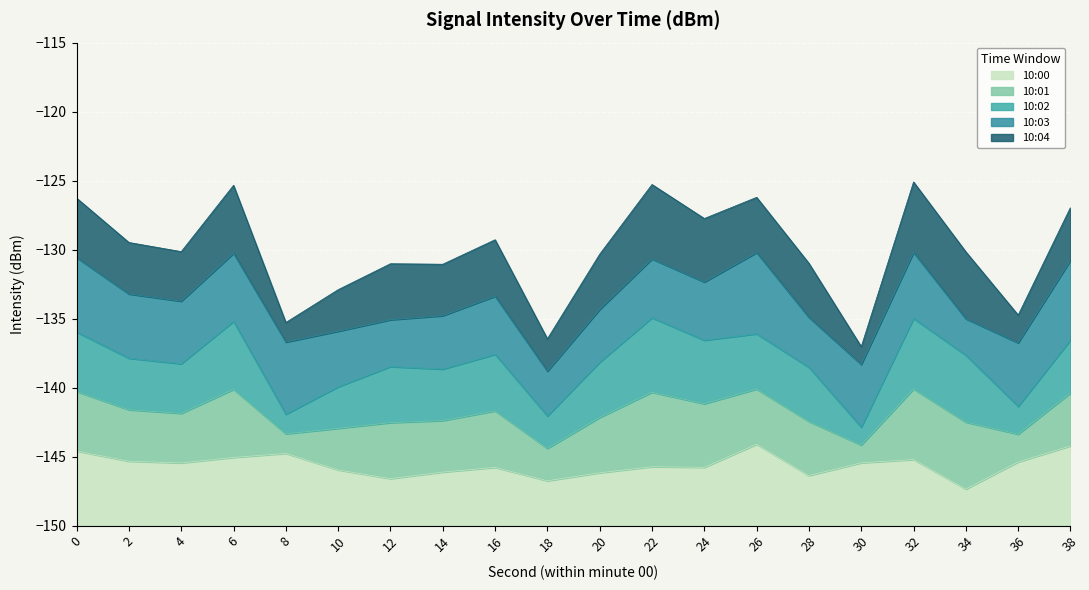

At which category is the sum across all series the highest?

32